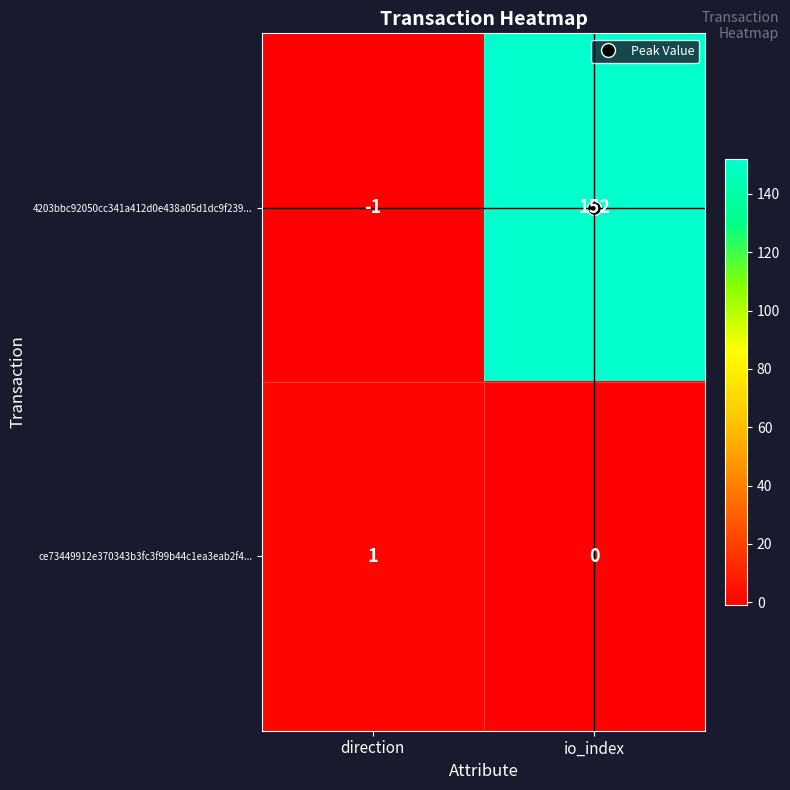

Between direction and io_index, which series saw the biggest shift?

4203bbc92050cc341a412d0e438a05d1dc9f239...